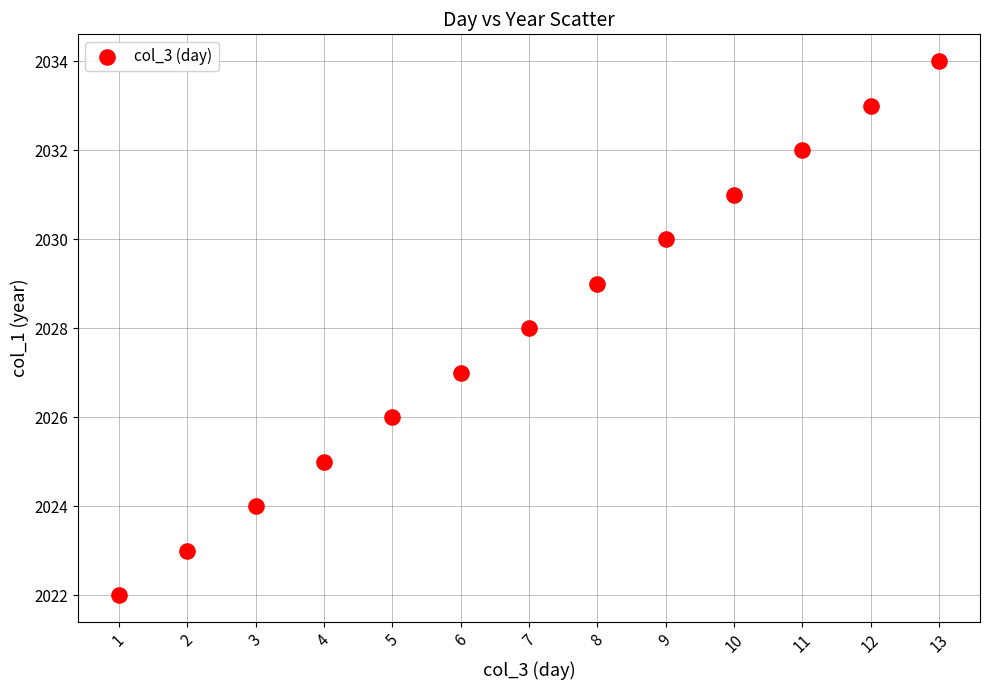

What is the range of X values (max minus min)?

12